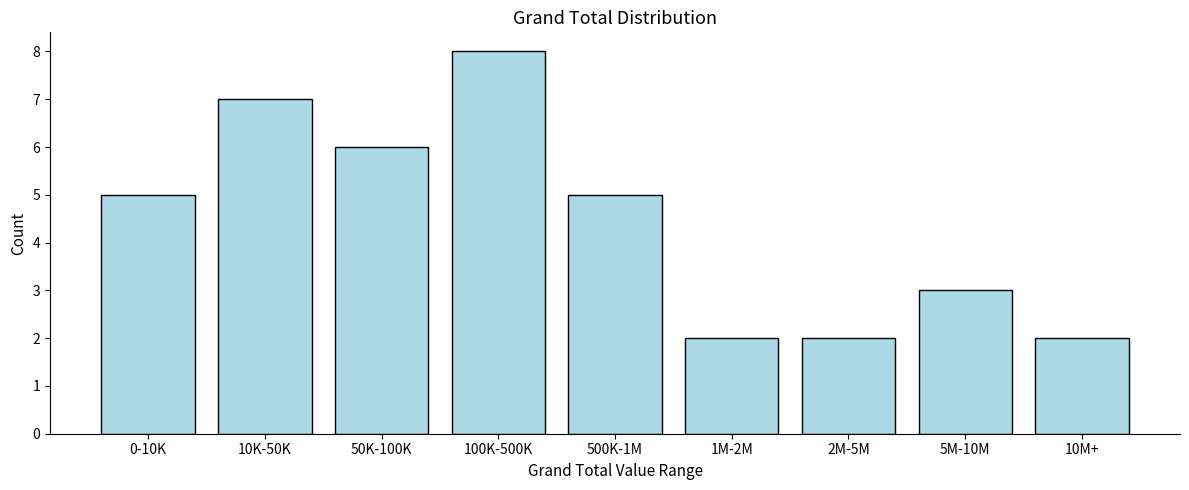

Reading left to right, list all the values displayed in this chart.

0-10K=5	10K-50K=7	50K-100K=6	100K-500K=8	500K-1M=5	1M-2M=2	2M-5M=2	5M-10M=3	10M+=2